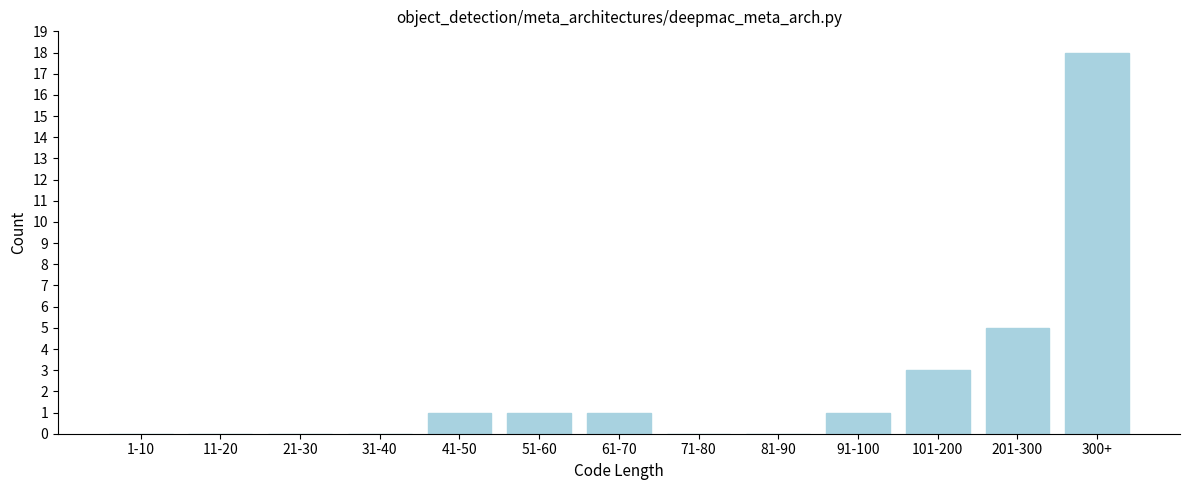

Reading left to right, what are all the values shown in this chart?

1-10=0	11-20=0	21-30=0	31-40=0	41-50=1	51-60=1	61-70=1	71-80=0	81-90=0	91-100=1	101-200=3	201-300=5	300+=18